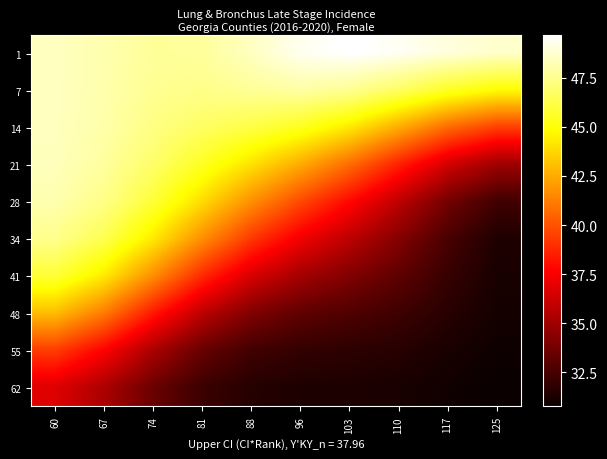

List the series in order of their peak value, highest first.

1, 7, 14, 21, 28, 34, 41, 48, 55, 62